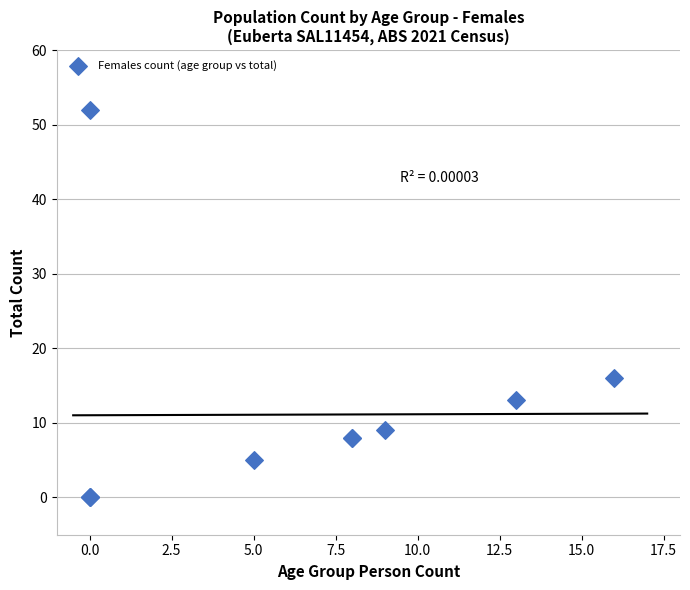

What Y value in the scatter plot is closest to 26?

16